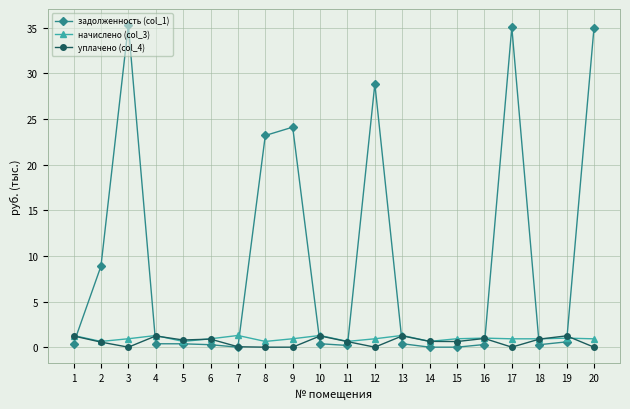

Which series has the widest spread of values?

задолженность (col_1)